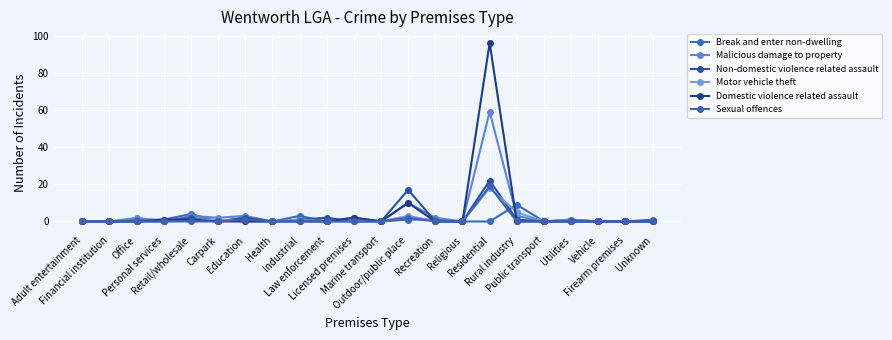

Which series has the widest spread of values?

Domestic violence related assault